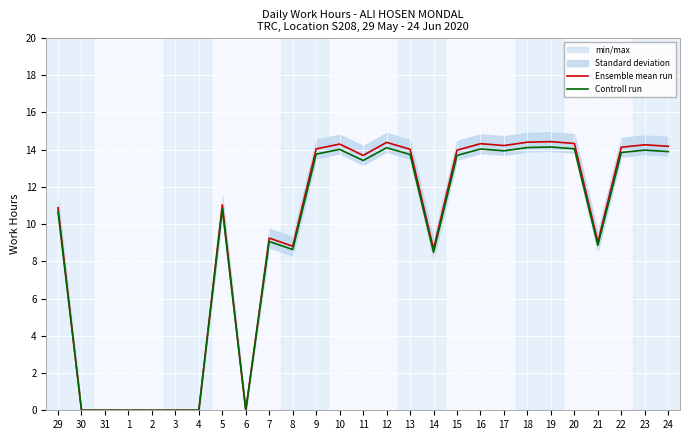

Between 15 and 16, which is larger?

16